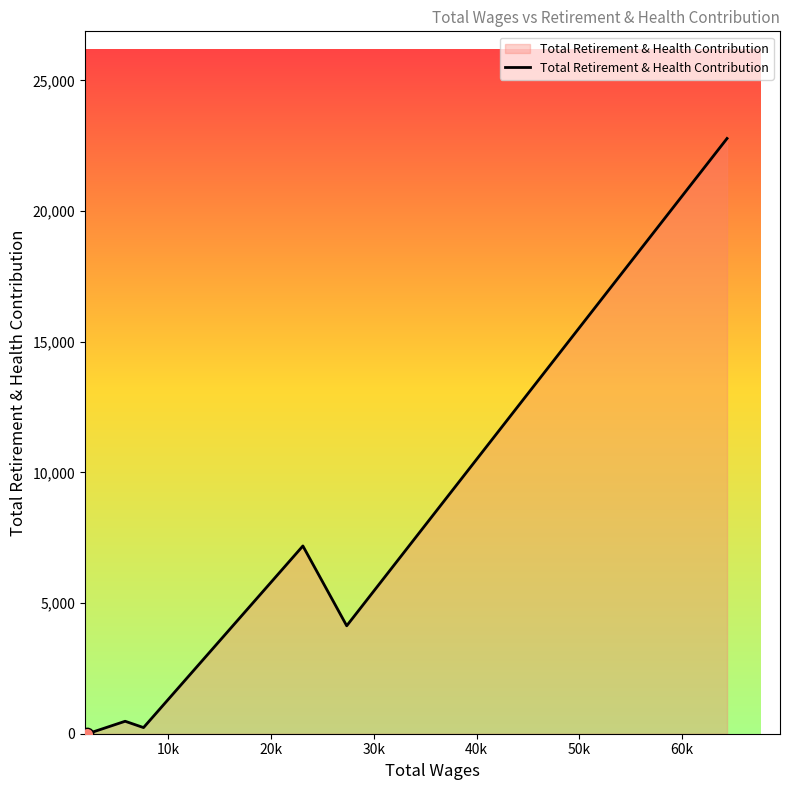

What is the difference between the maximum and minimum values?

22777